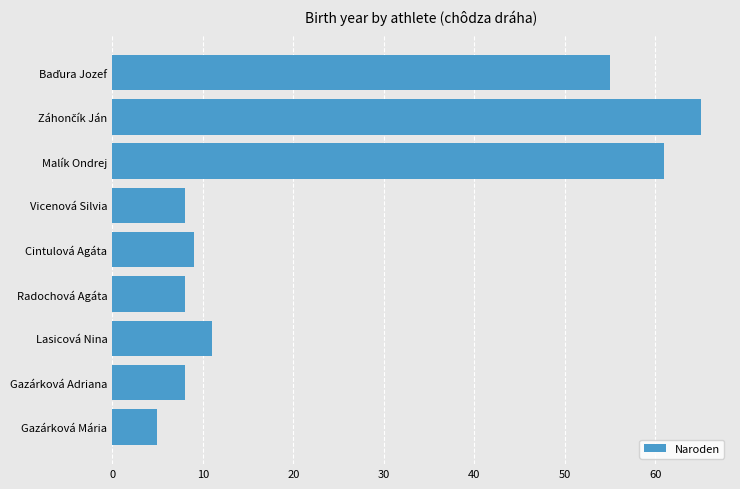

The value at Malík Ondrej is 61. True or false?

True